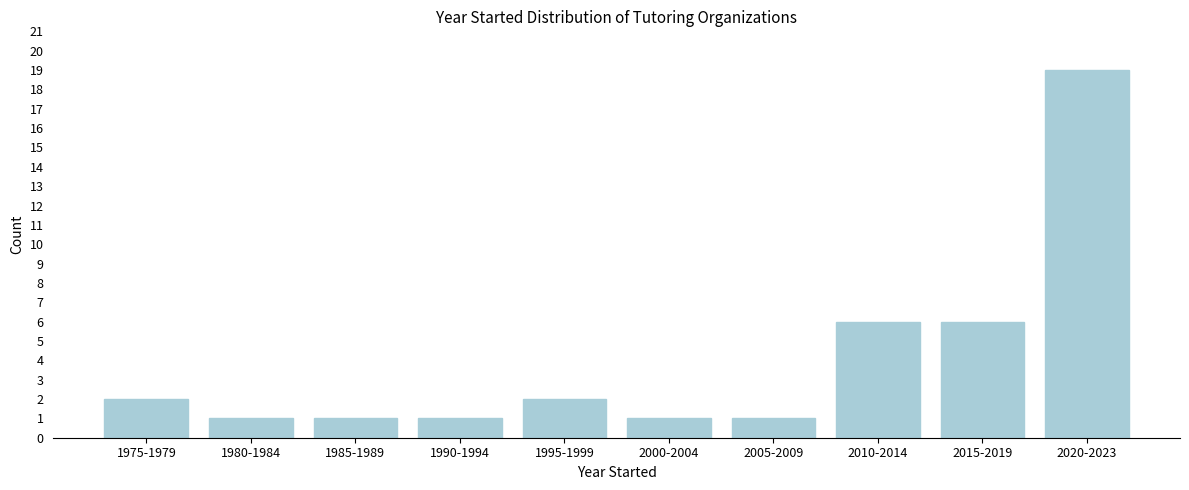

Reading left to right, transcribe all the data shown in this chart.

2	1	1	1	2	1	1	6	6	19